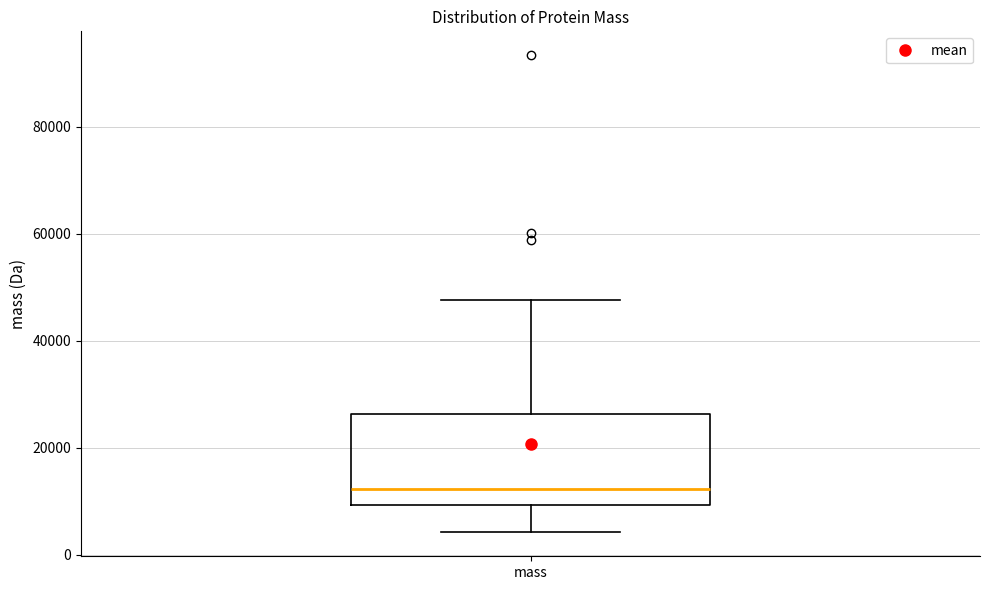

Transcribe this box plot: give where the median line is, the range the box spans, and where the two whiskers end, as read against the y-axis. The values are not printed on the chart, so give them approximately, as read against the axis.

median 12000, box 10000 to 26000, whiskers 4000 to 48000